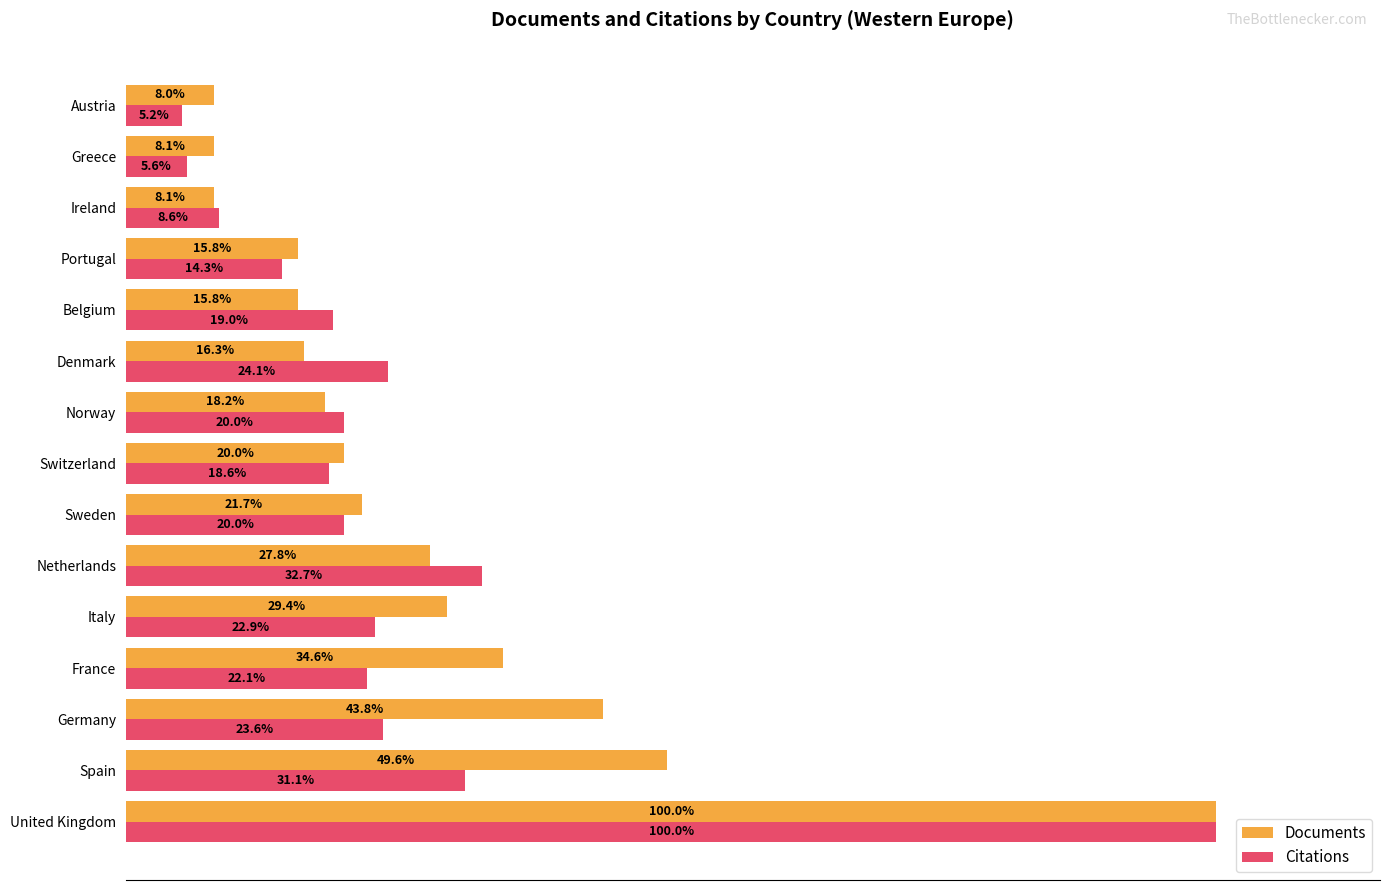

Between Italy and Ireland, which series saw the biggest shift?

Documents